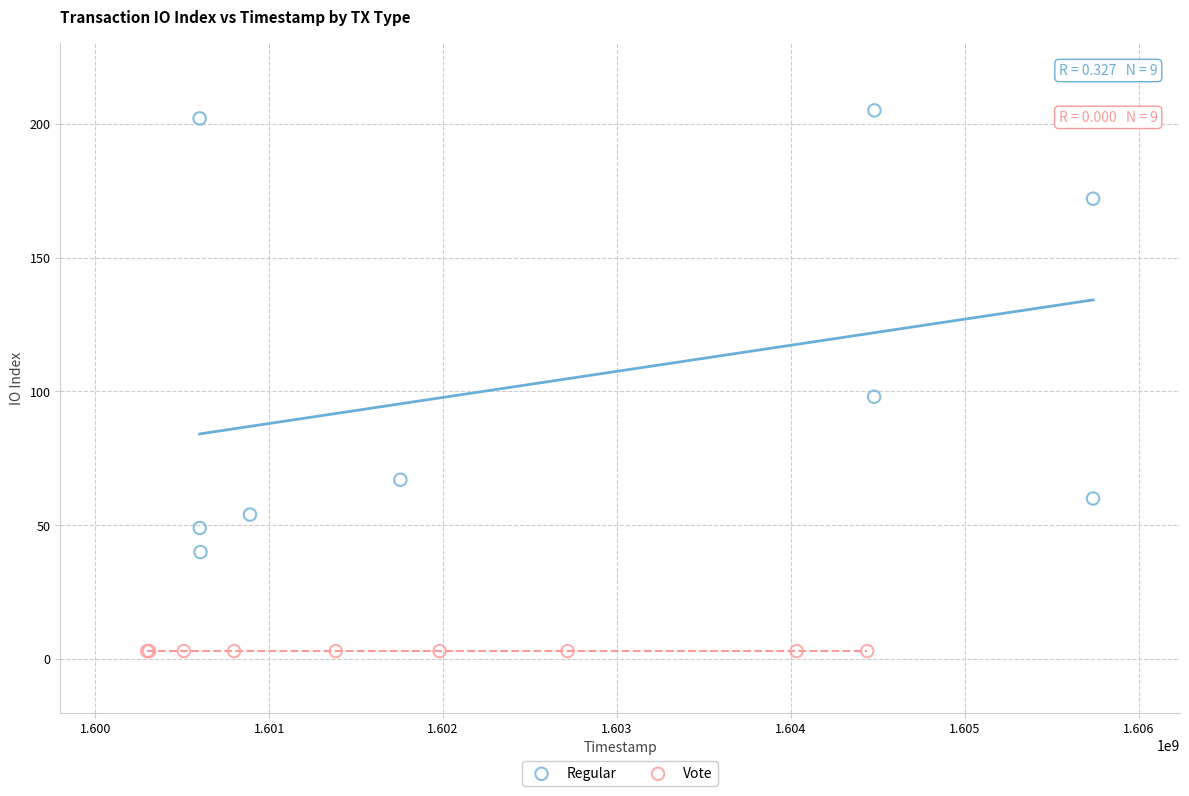

Which series reaches the maximum Y coordinate?

Regular